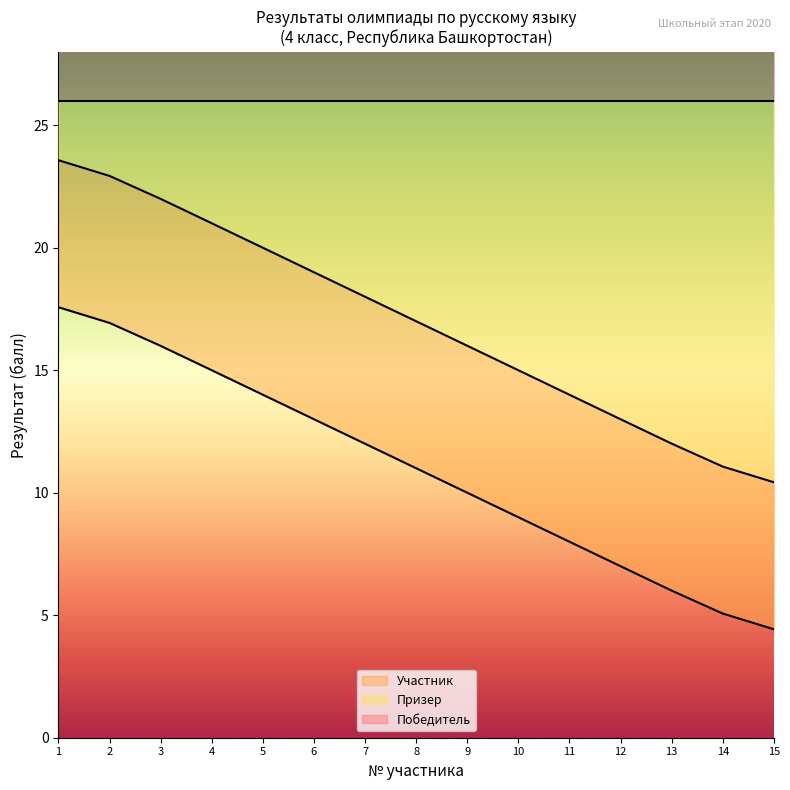

Reading right to left, extract all data points from this chart.

Призер: 4.4	5.1	6.0	7.0	8.0	9.0	10.0	11.0	12.0	13.0	14.0	15.0	16.0	16.9	17.6
Участник: 10.4	11.1	12.0	13.0	14.0	15.0	16.0	17.0	18.0	19.0	20.0	21.0	22.0	22.9	23.6